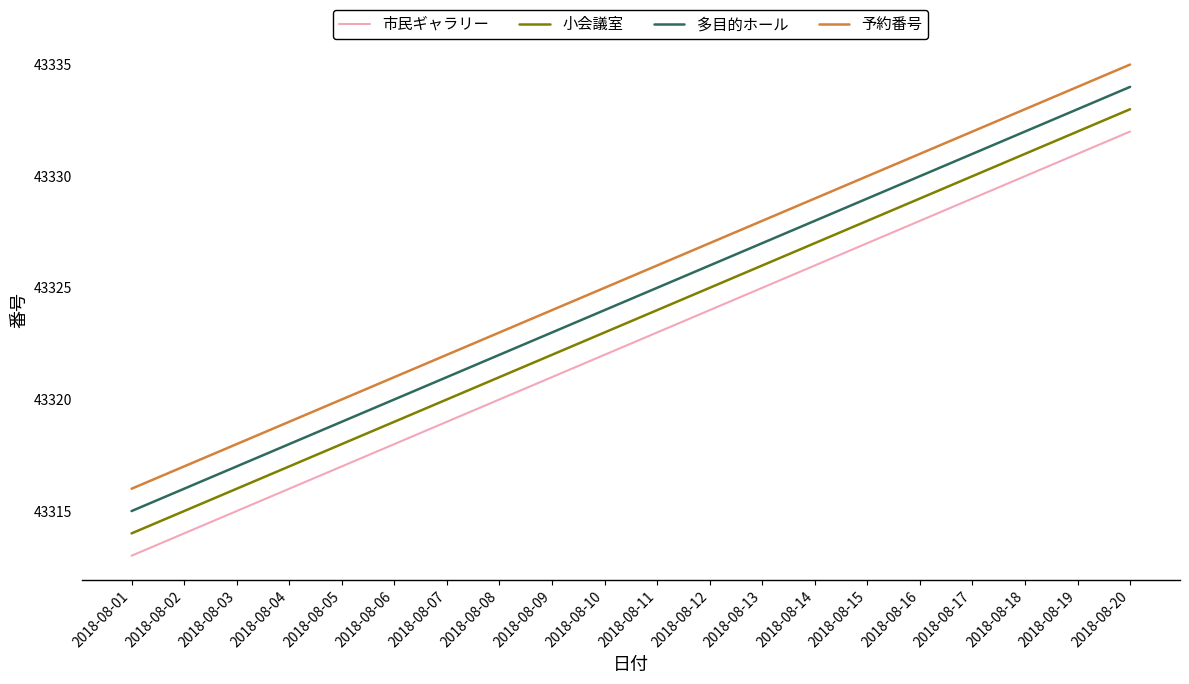

At which category does the chart reach its minimum across all series?

2018-08-01